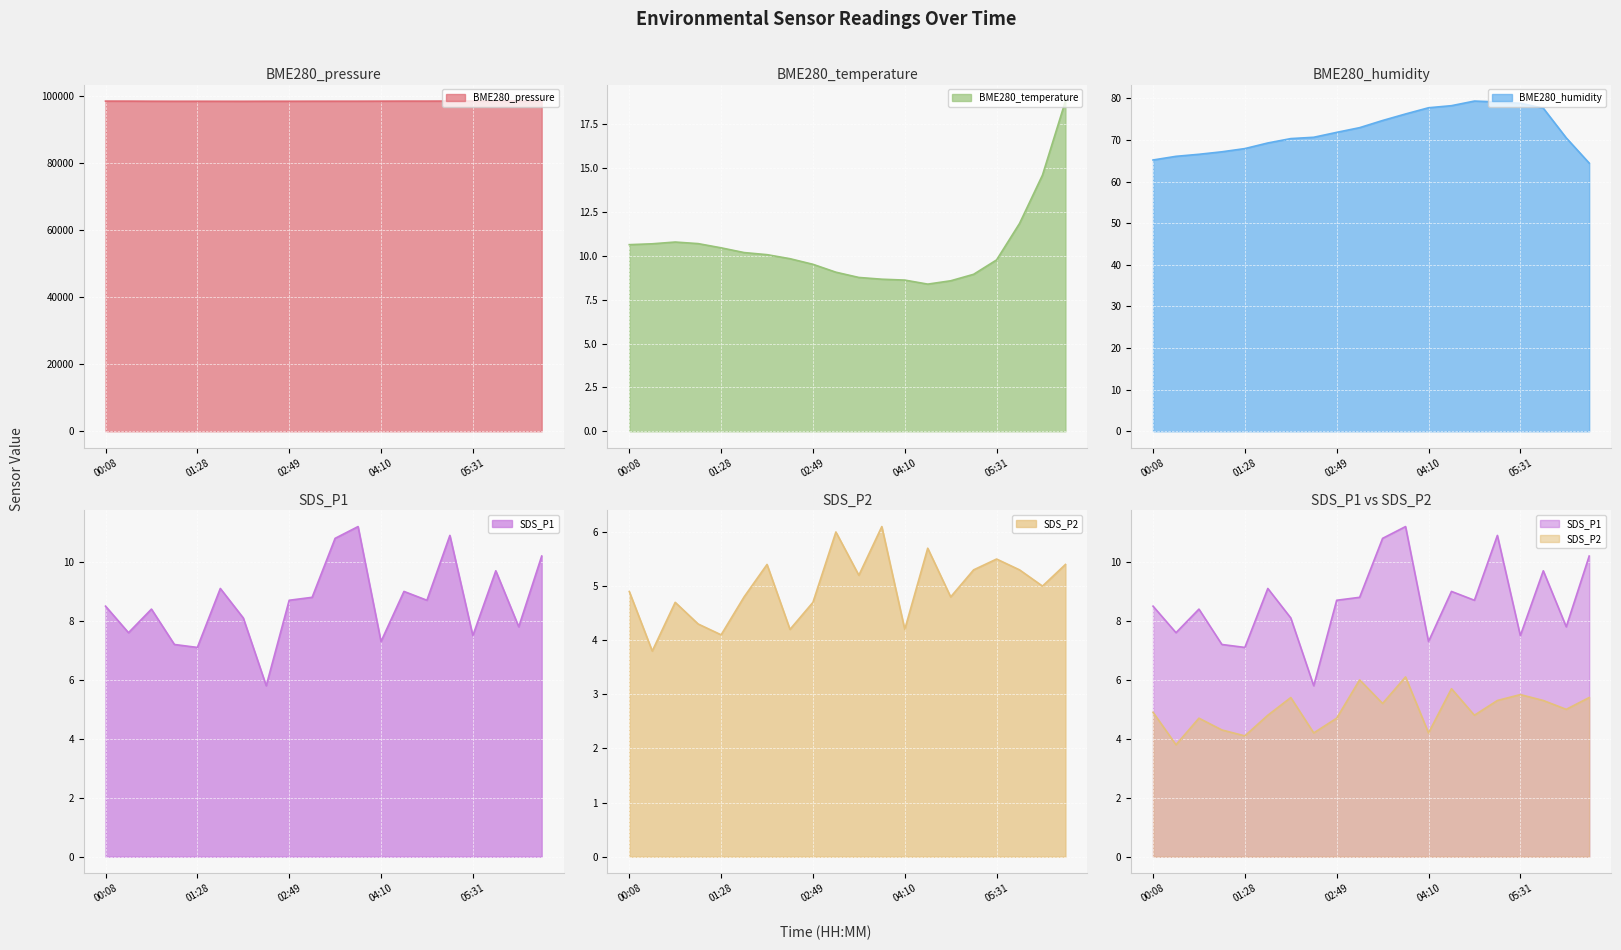

What is the sum of all SDS_P2 values?

99.4